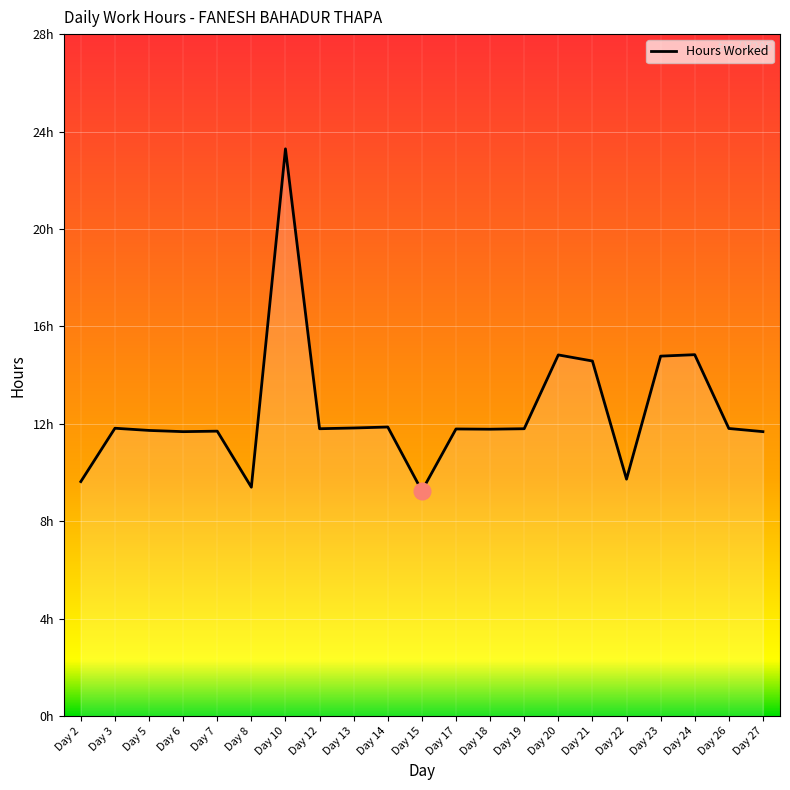

Does the chart have visible grid lines?

Yes